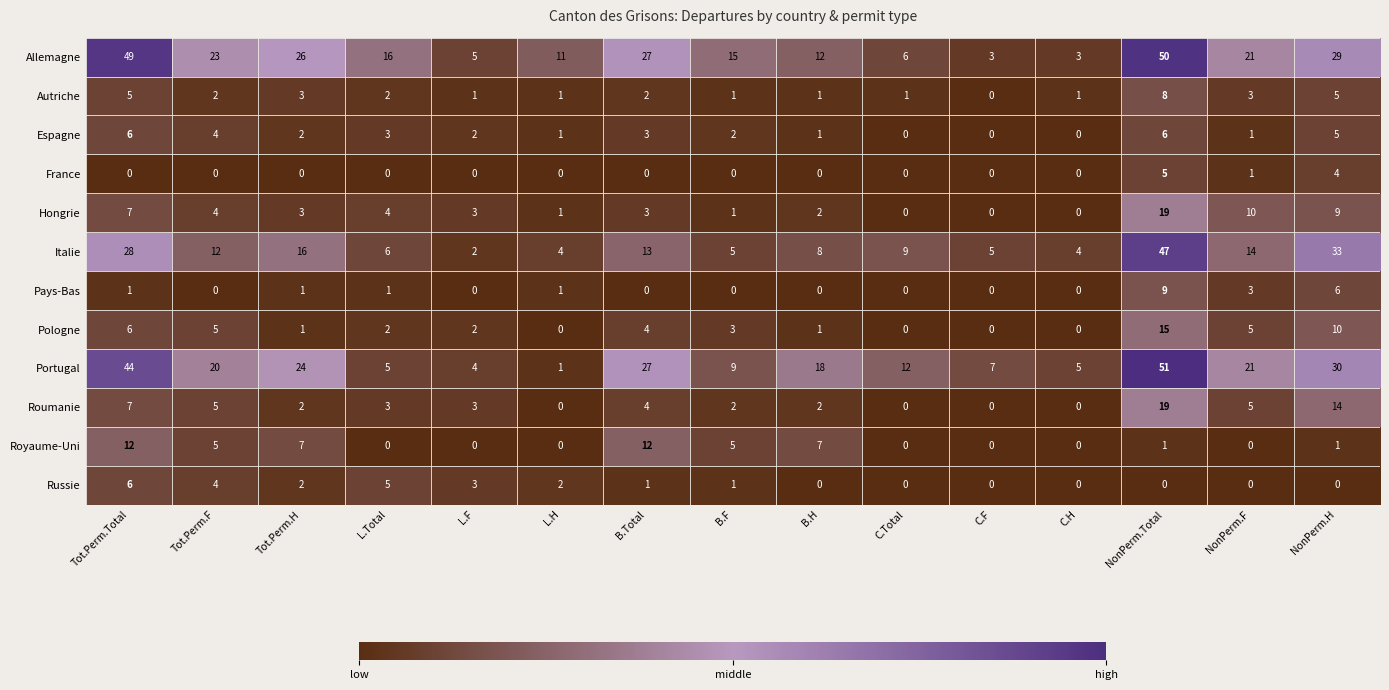

What is the difference between the maximum and minimum values in the Pays-Bas series?

9